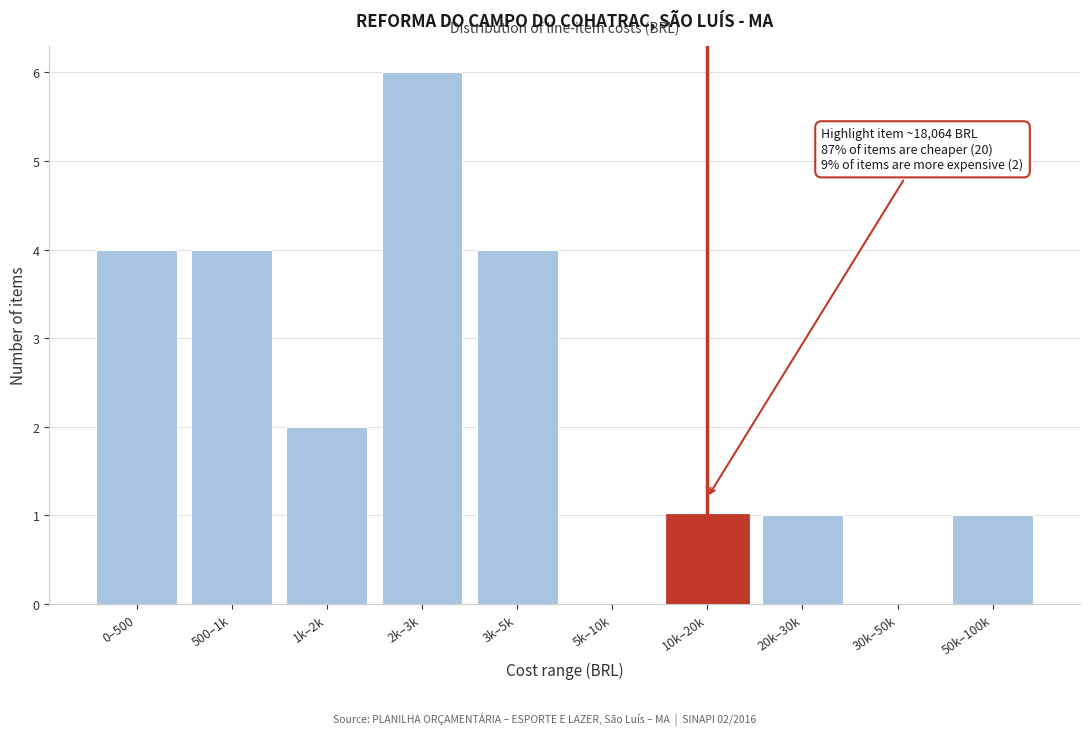

Reading left to right, what are all the values shown in this chart?

0–500=4	500–1k=4	1k–2k=2	2k–3k=6	3k–5k=4	5k–10k=0	10k–20k=1	20k–30k=1	30k–50k=0	50k–100k=1